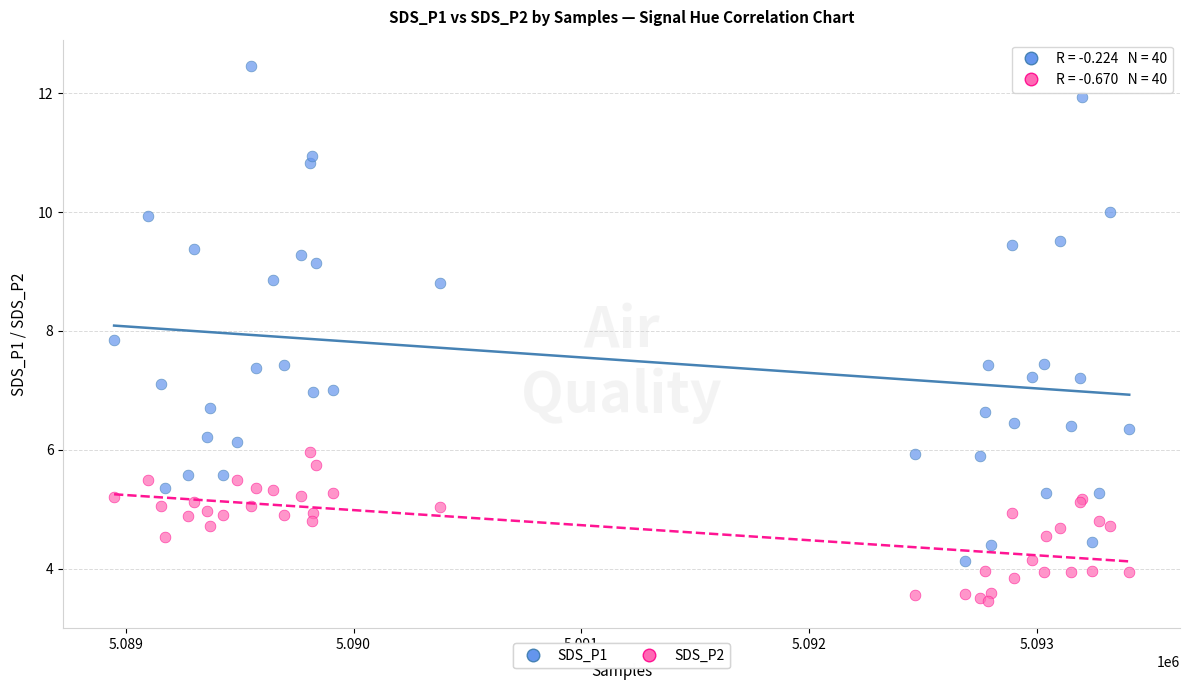

Which series contains the highest Y value?

SDS_P1